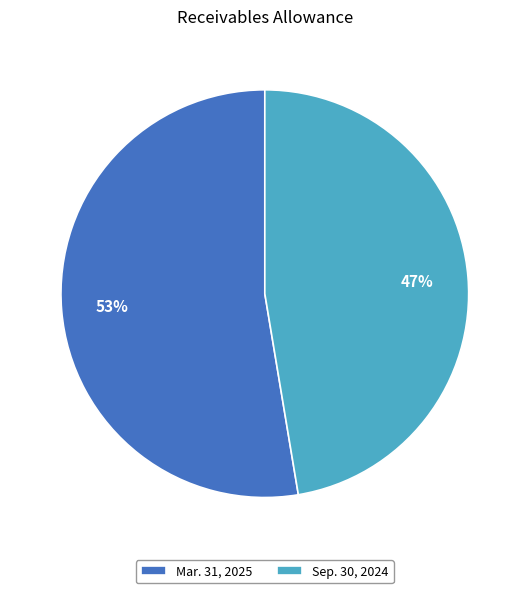

Which has a higher value, Mar. 31, 2025 or Sep. 30, 2024?

Mar. 31, 2025